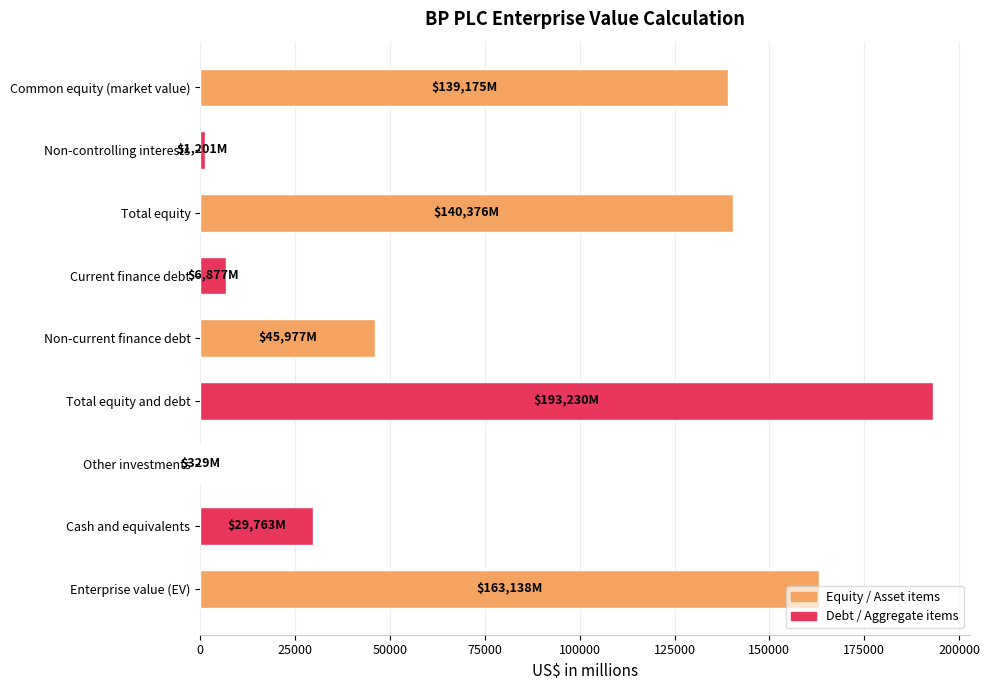

What is the change in value from Total equity to Cash and equivalents?

-110613